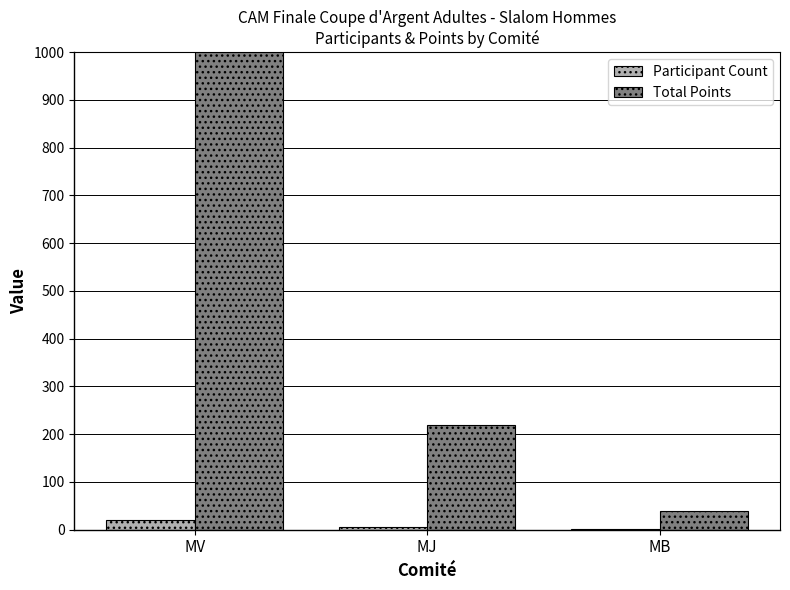

How many data points in Participant Count are above 6?

1